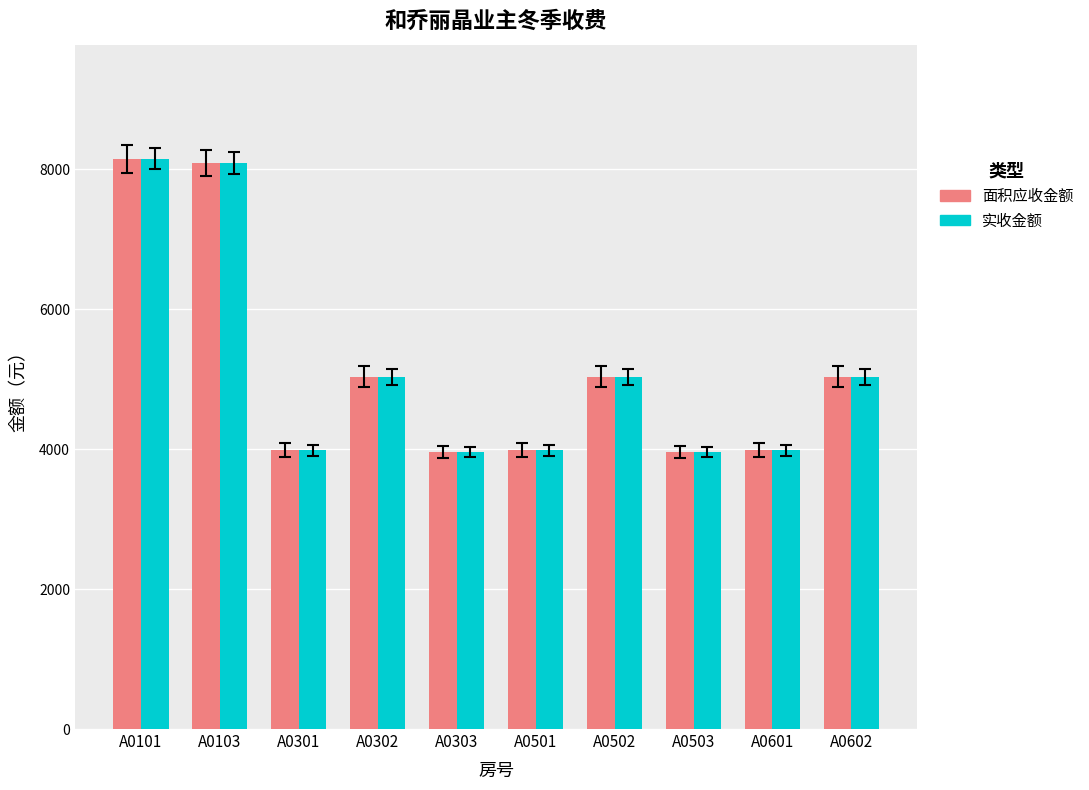

What is the total value across all series at A0103?

16172.4